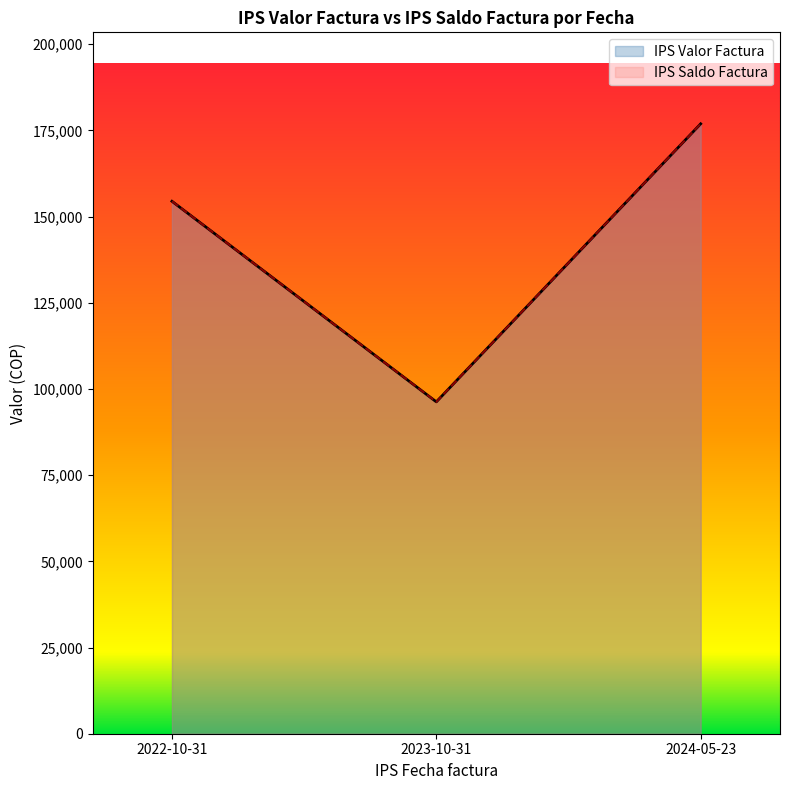

Where is IPS Saldo Factura nearest to the value 136582?

2022-10-31